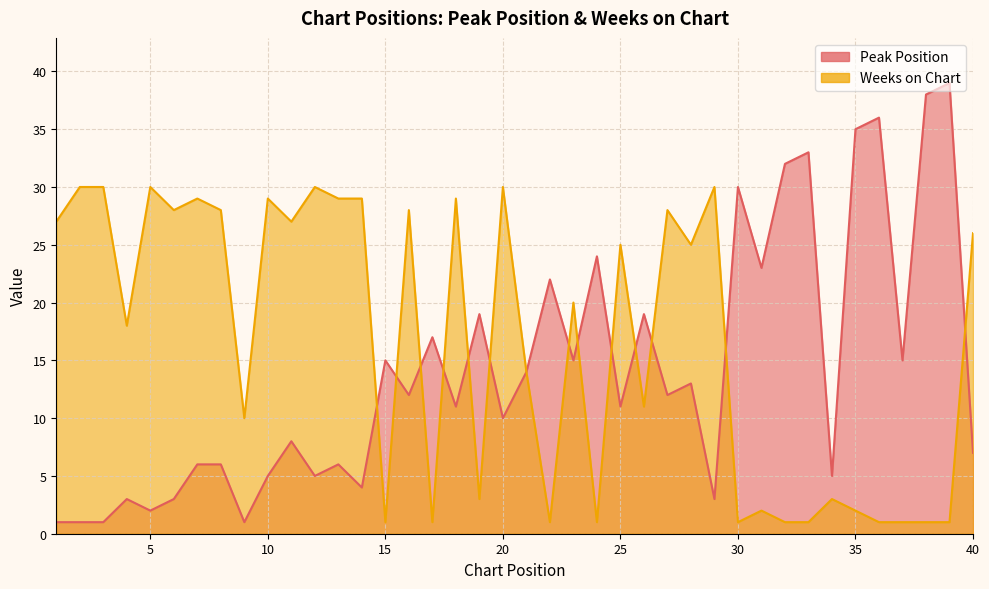

True or false: Weeks on Chart has a value of 3 at 19.

True